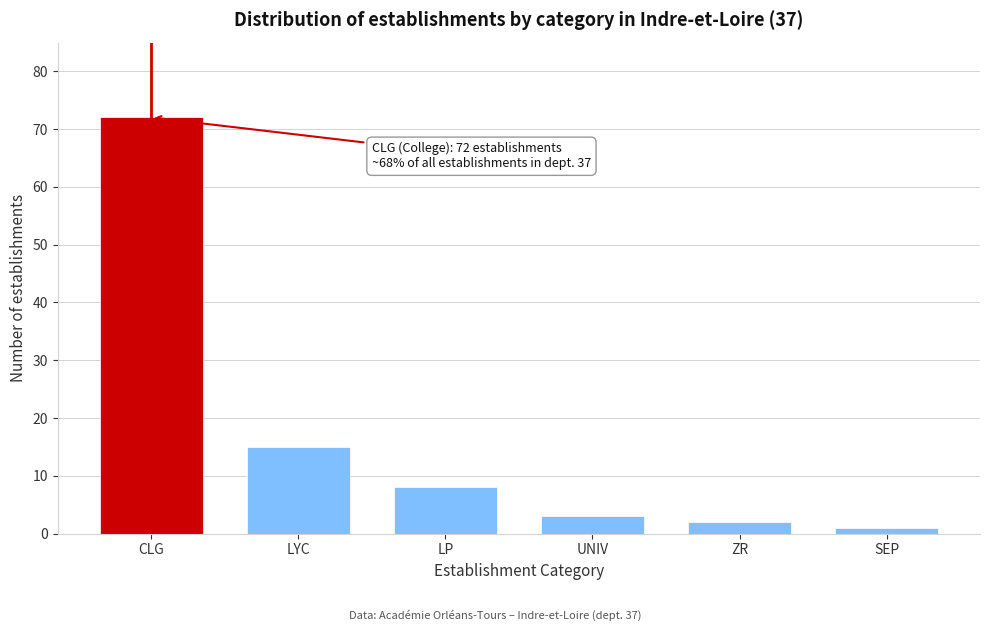

Reading left to right, extract all data points from this chart.

72	15	8	3	2	1